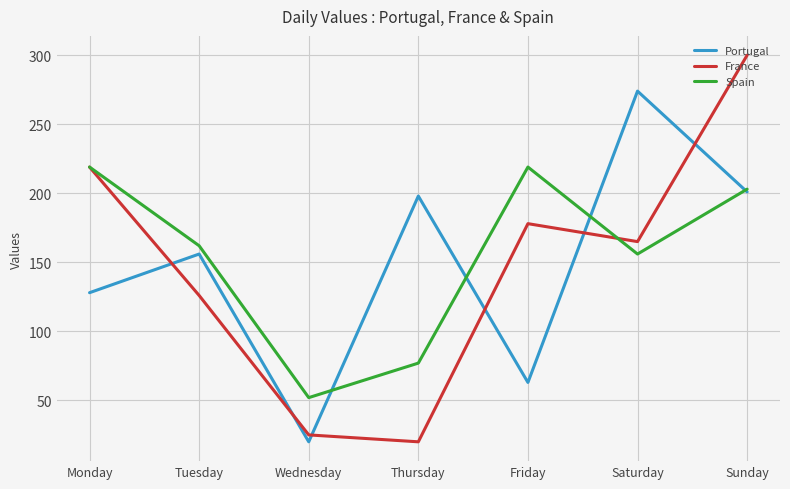

Reading left to right, what are all the values shown in this chart?

Portugal: 128	156	20	198	63	274	201
France: 219	126	25	20	178	165	300
Spain: 219	162	52	77	219	156	203